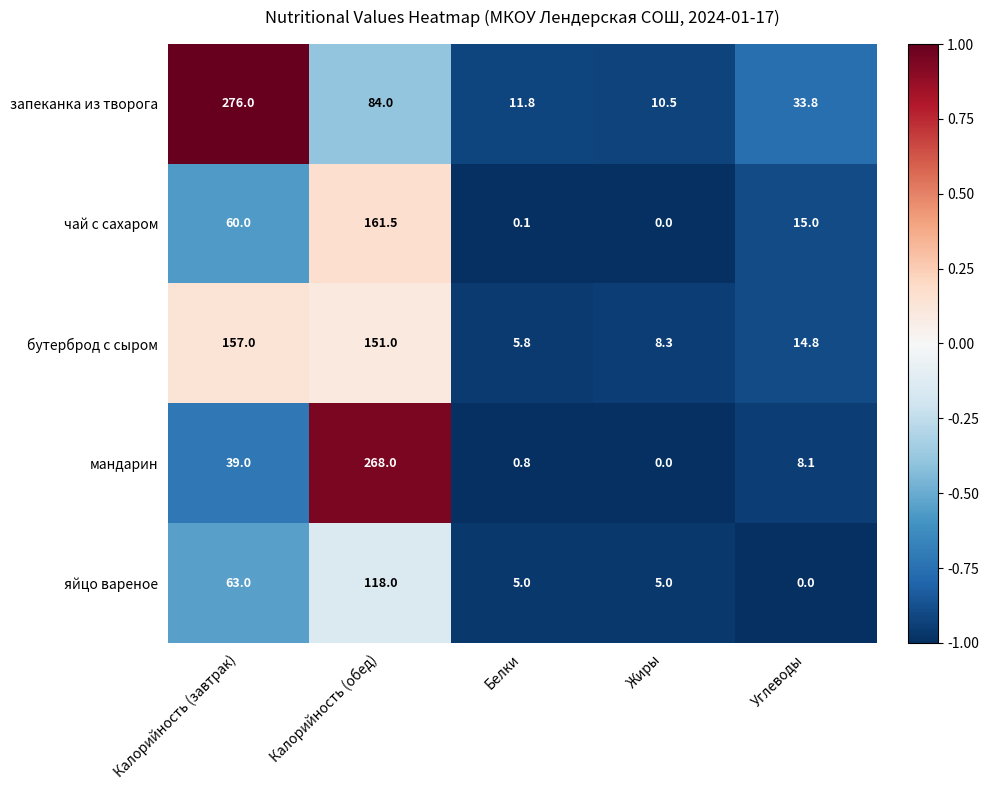

What is the spread (max minus min) of values at Калорийность (завтрак)?

237.0